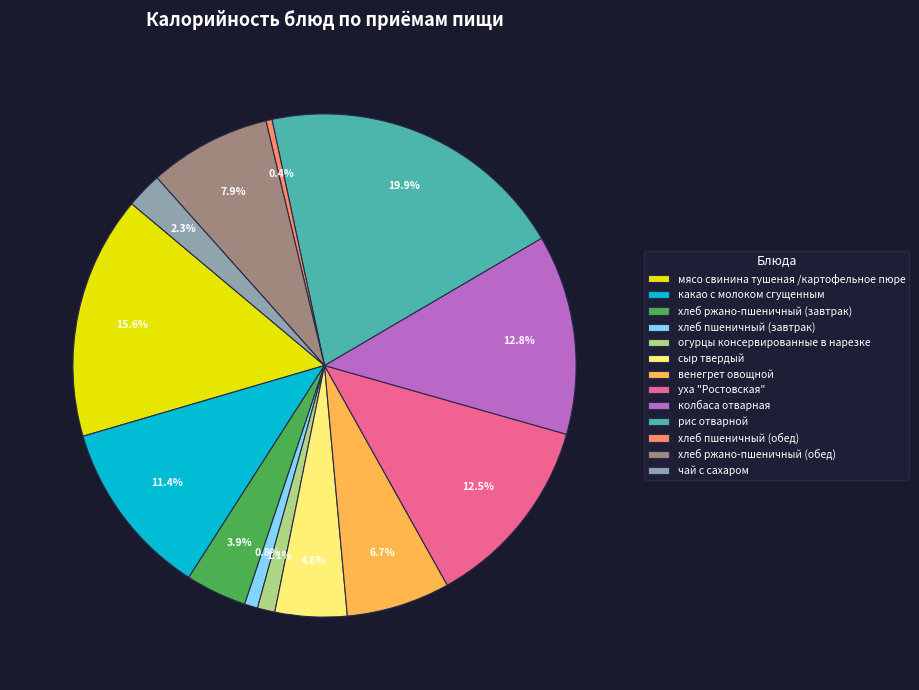

True or false: хлеб ржано-пшеничный (обед) accounts for 1% of the total.

False